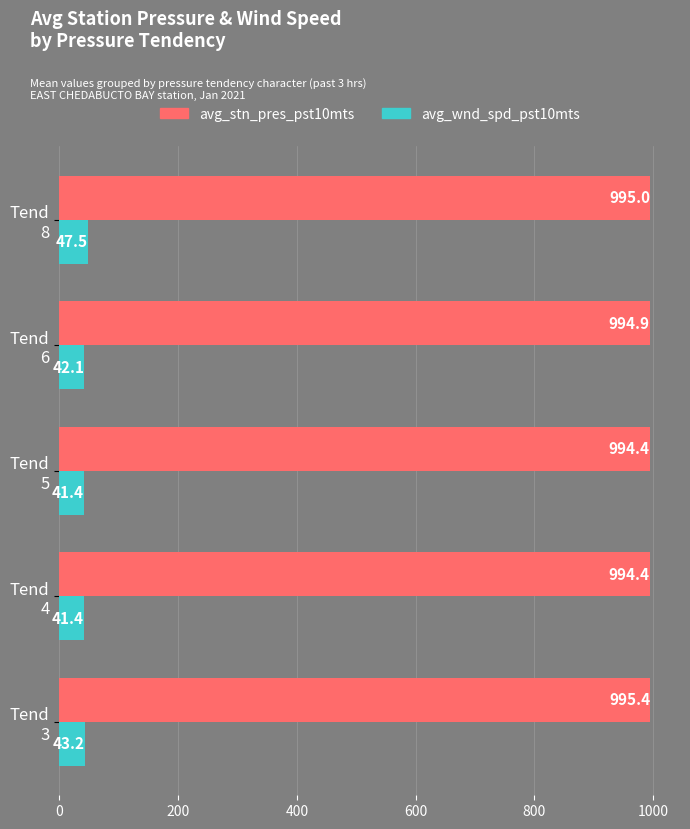

What are all the series names shown in the legend?

avg_stn_pres_pst10mts, avg_wnd_spd_pst10mts